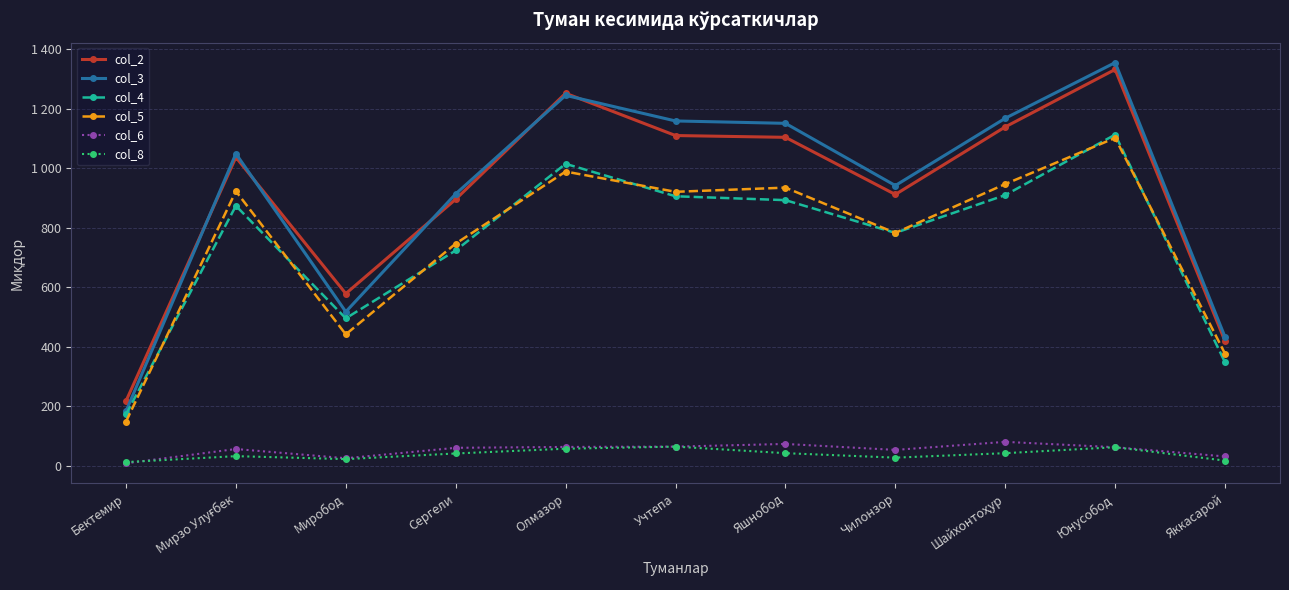

What are all the series names shown in the legend?

col_2, col_3, col_4, col_5, col_6, col_8